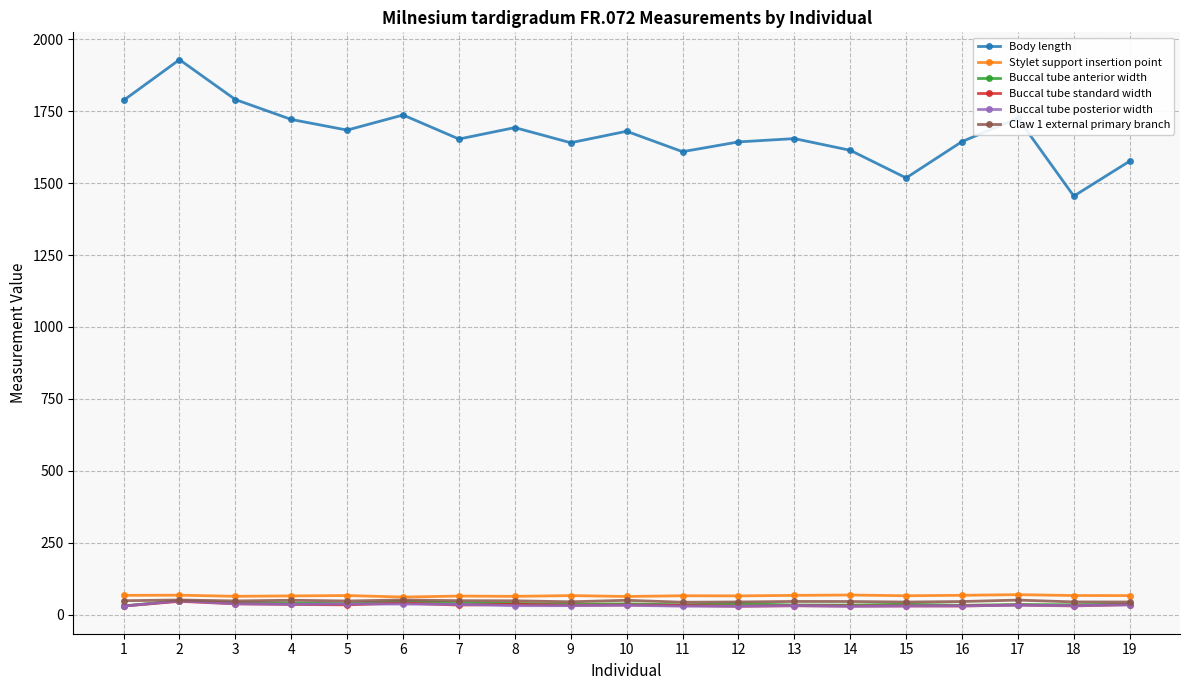

True or false: Buccal tube standard width and Body length cross at least once.

False